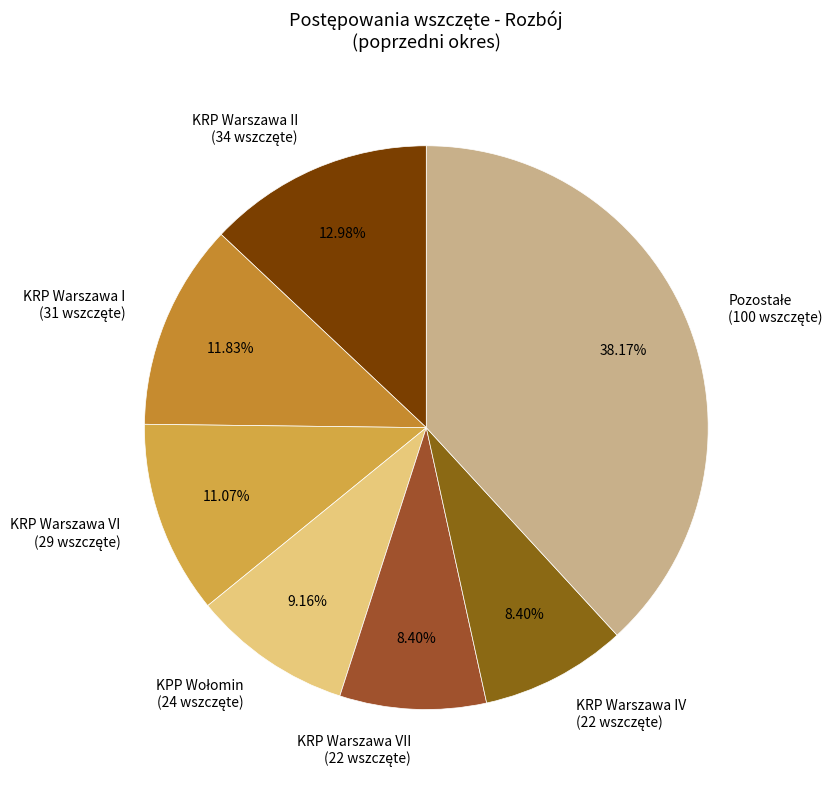

What is the ratio of the value at KRP Warszawa VI to the value at KRP Warszawa I?

0.9